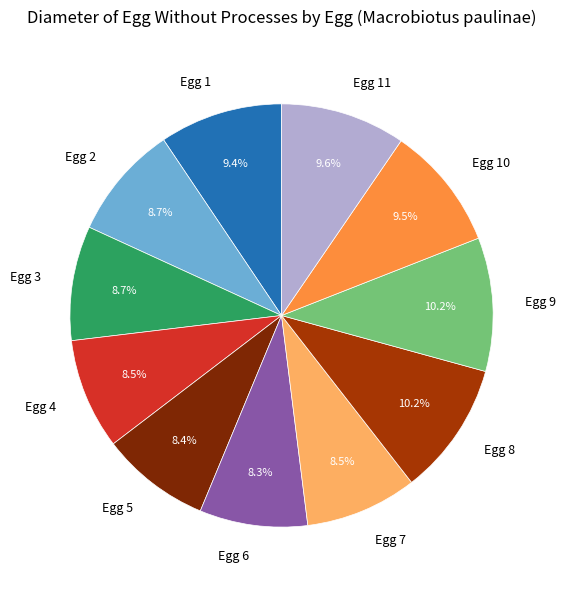

Is it true that Egg 9 is 23% of the pie?

False